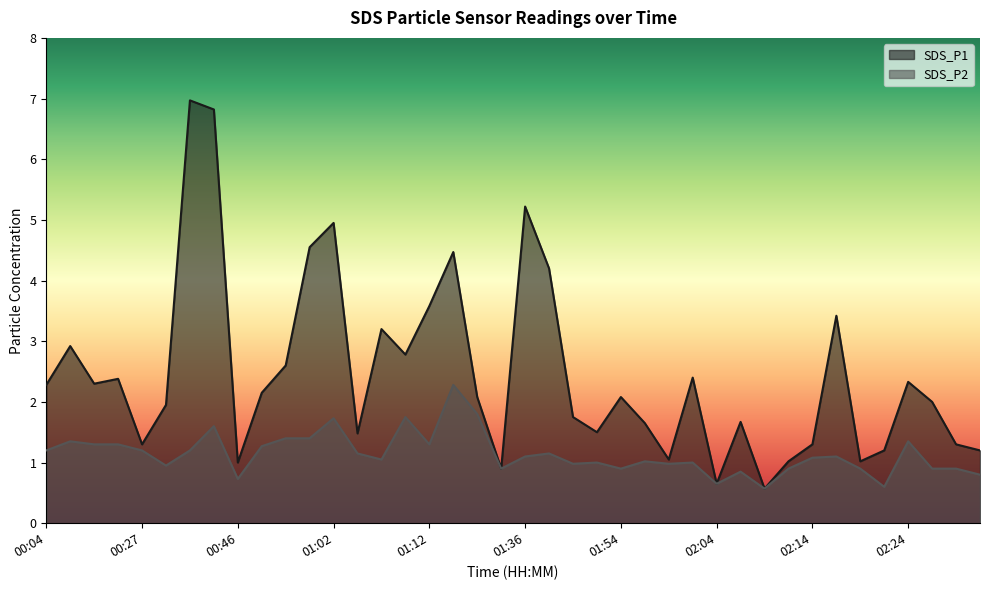

What is the label of the 6th point from the left?

00:34